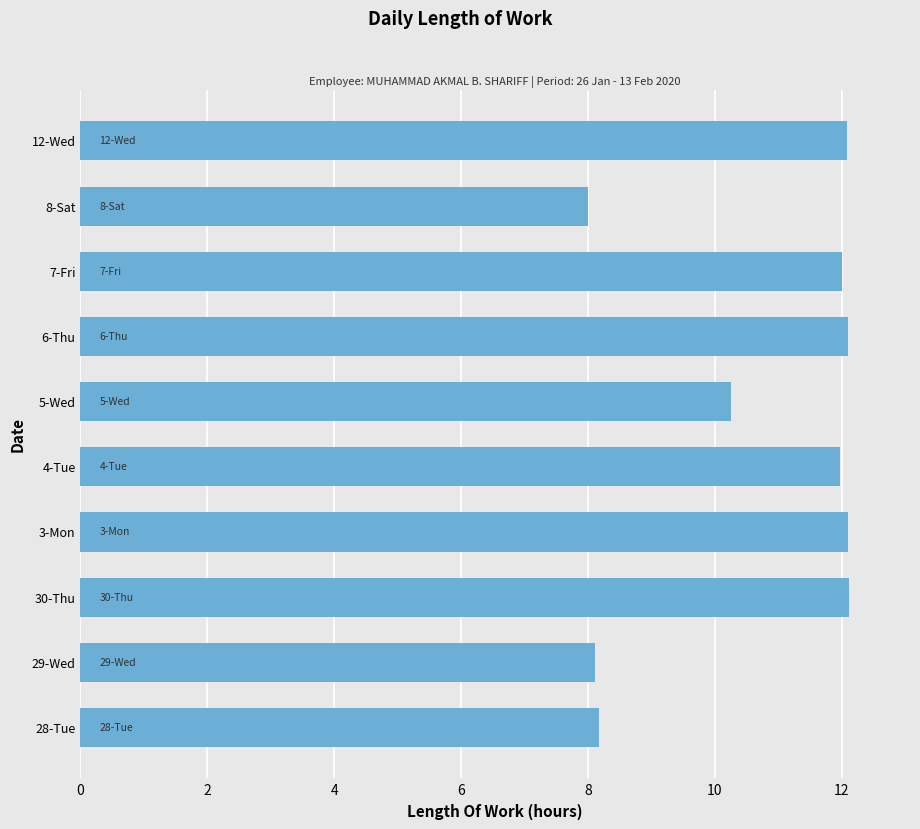

What is the difference between the values at 6-Thu and 5-Wed?

1.8